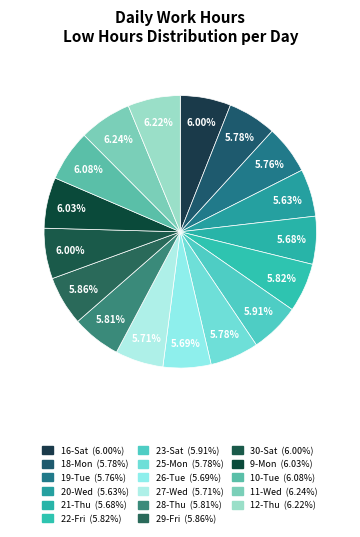

Which category has the biggest portion of the pie?

11-Wed